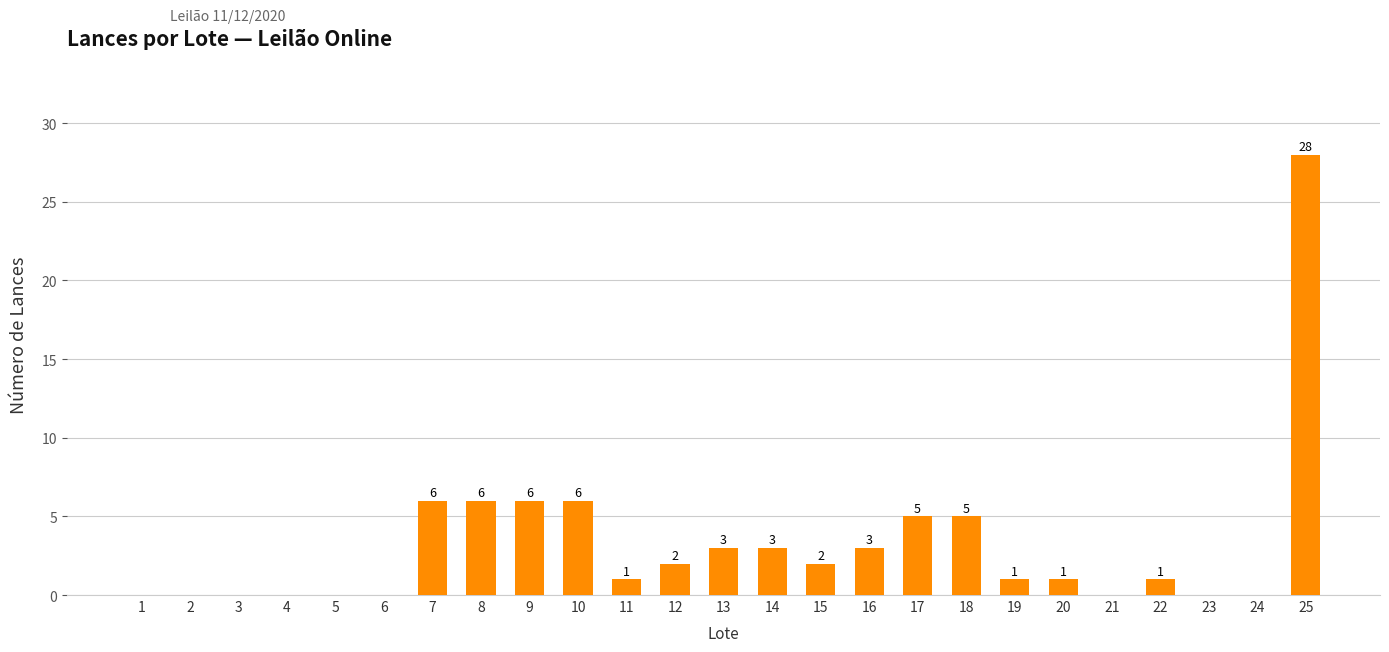

Which has a higher value, 7 or 6?

7